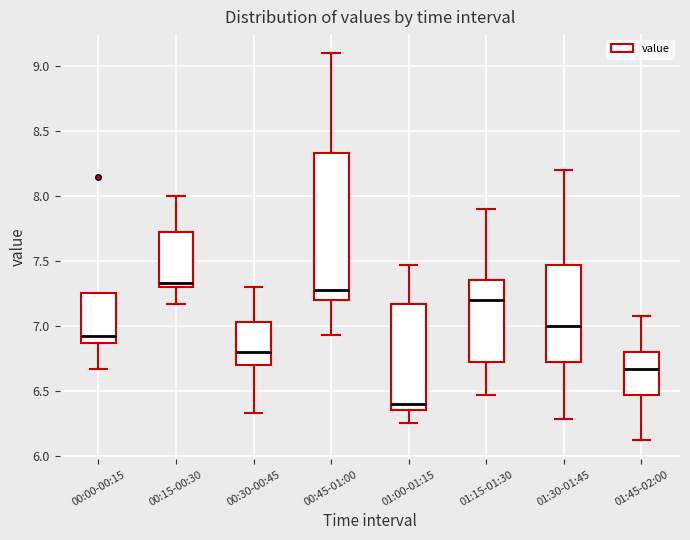

Reading left to right, read every box against the y-axis: the position of its median line, the range the box covers, and the ends of its whiskers. The values are not printed on the chart, so give them approximately, as read against the axis.

00:00-00:15: median 6.90, box 6.85 to 7.25, whiskers 6.65 to 7.25
00:15-00:30: median 7.35, box 7.30 to 7.70, whiskers 7.15 to 8.00
00:30-00:45: median 6.80, box 6.70 to 7.05, whiskers 6.35 to 7.30
00:45-01:00: median 7.30, box 7.20 to 8.35, whiskers 6.95 to 9.10
01:00-01:15: median 6.40, box 6.35 to 7.15, whiskers 6.25 to 7.45
01:15-01:30: median 7.20, box 6.70 to 7.35, whiskers 6.45 to 7.90
01:30-01:45: median 7.00, box 6.70 to 7.45, whiskers 6.30 to 8.20
01:45-02:00: median 6.65, box 6.45 to 6.80, whiskers 6.10 to 7.10